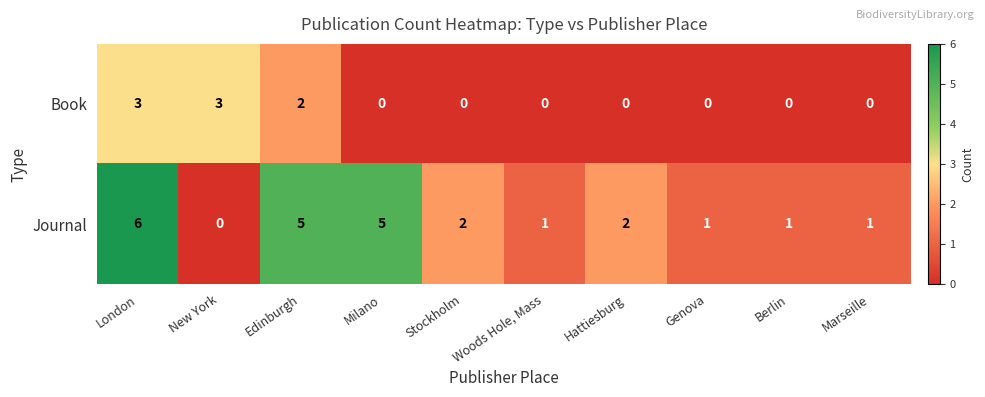

What is the difference between the second highest and second lowest values in the Book series?

3